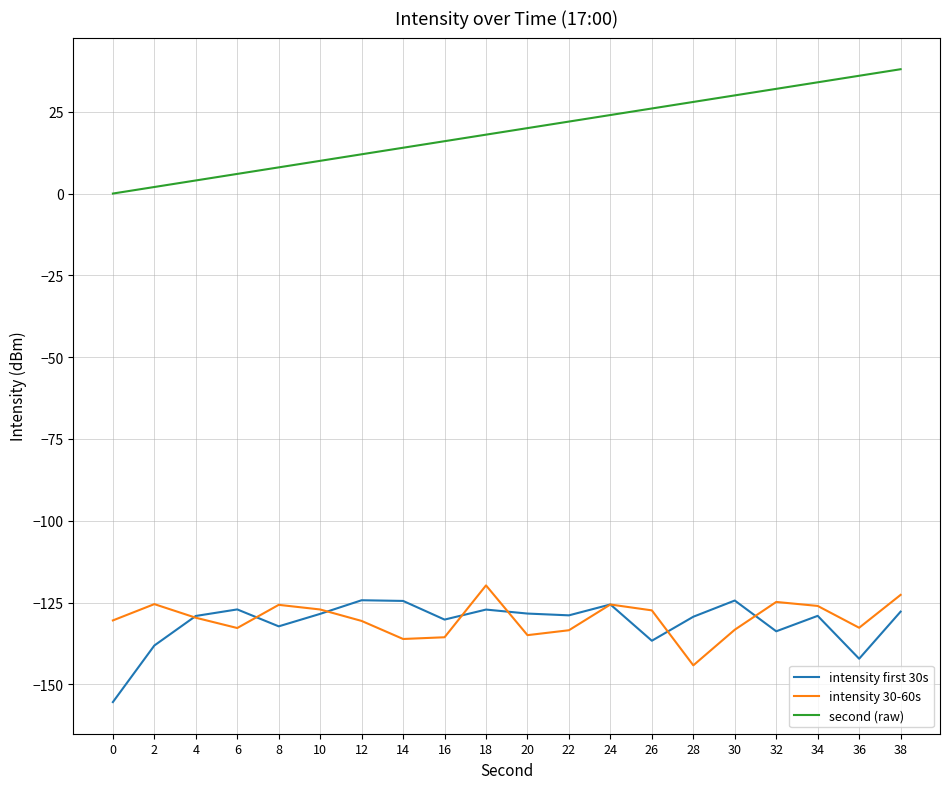

After their last crossing, which series has the higher values: intensity 30-60s or intensity first 30s?

intensity 30-60s